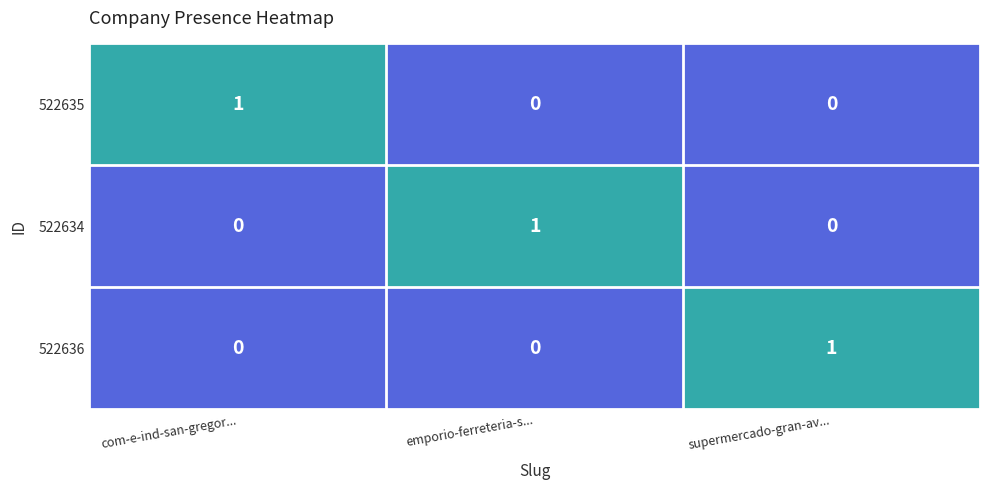

The value of 522636 at supermercado-gran-av... is 2. True or false?

False